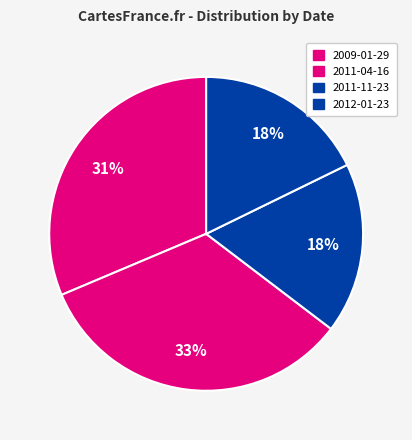

Count the number of slices in the pie.

4